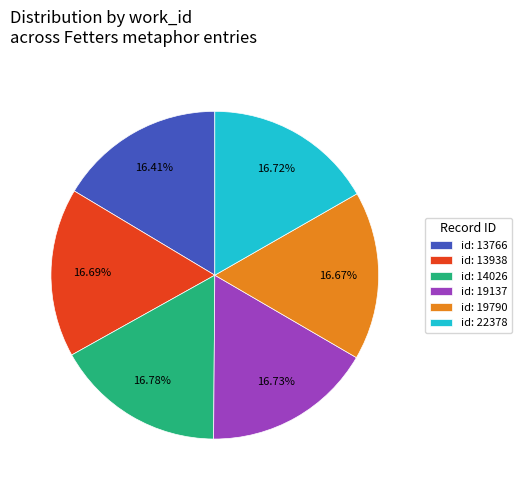

Is there any slice that represents more than half of the pie?

No